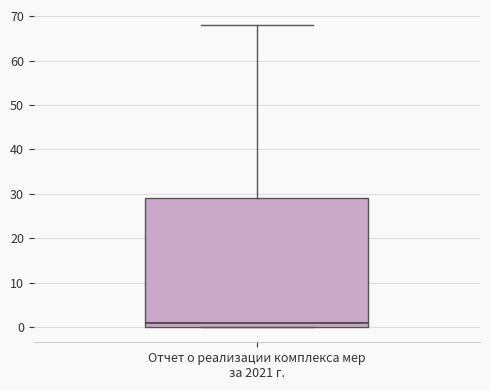

Read this box plot against the y-axis: the position of the median line, the range covered by the box, and the ends of both whiskers. The values are not printed on the chart, so give them approximately, as read against the axis.

median 1, box 0 to 29, whiskers 0 to 68